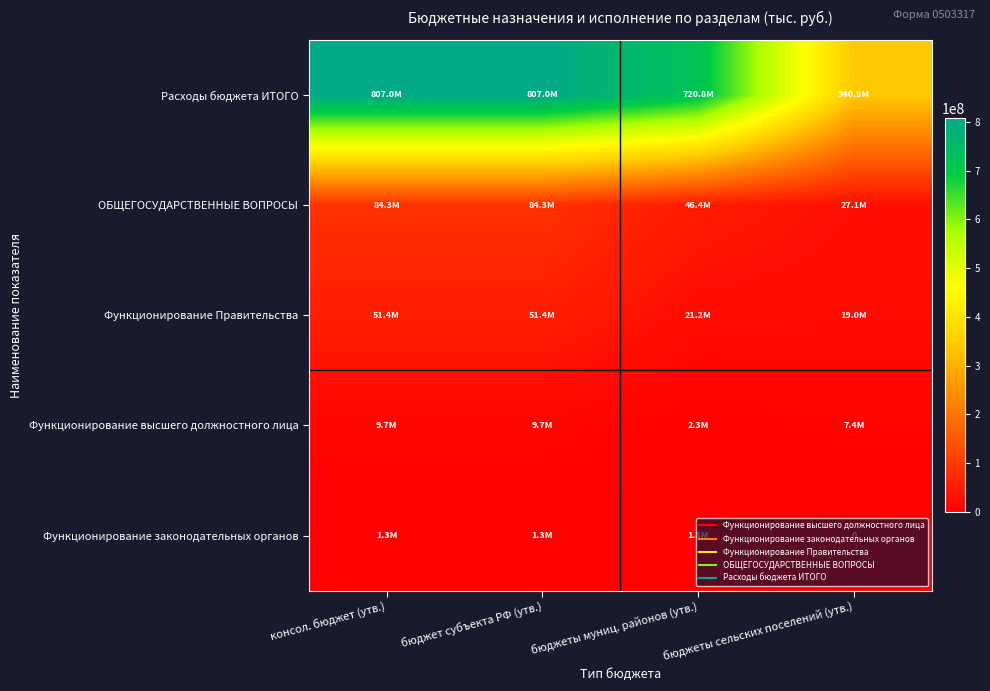

What is the sum of all Функционирование высшего должностного лица values?

29213055.0